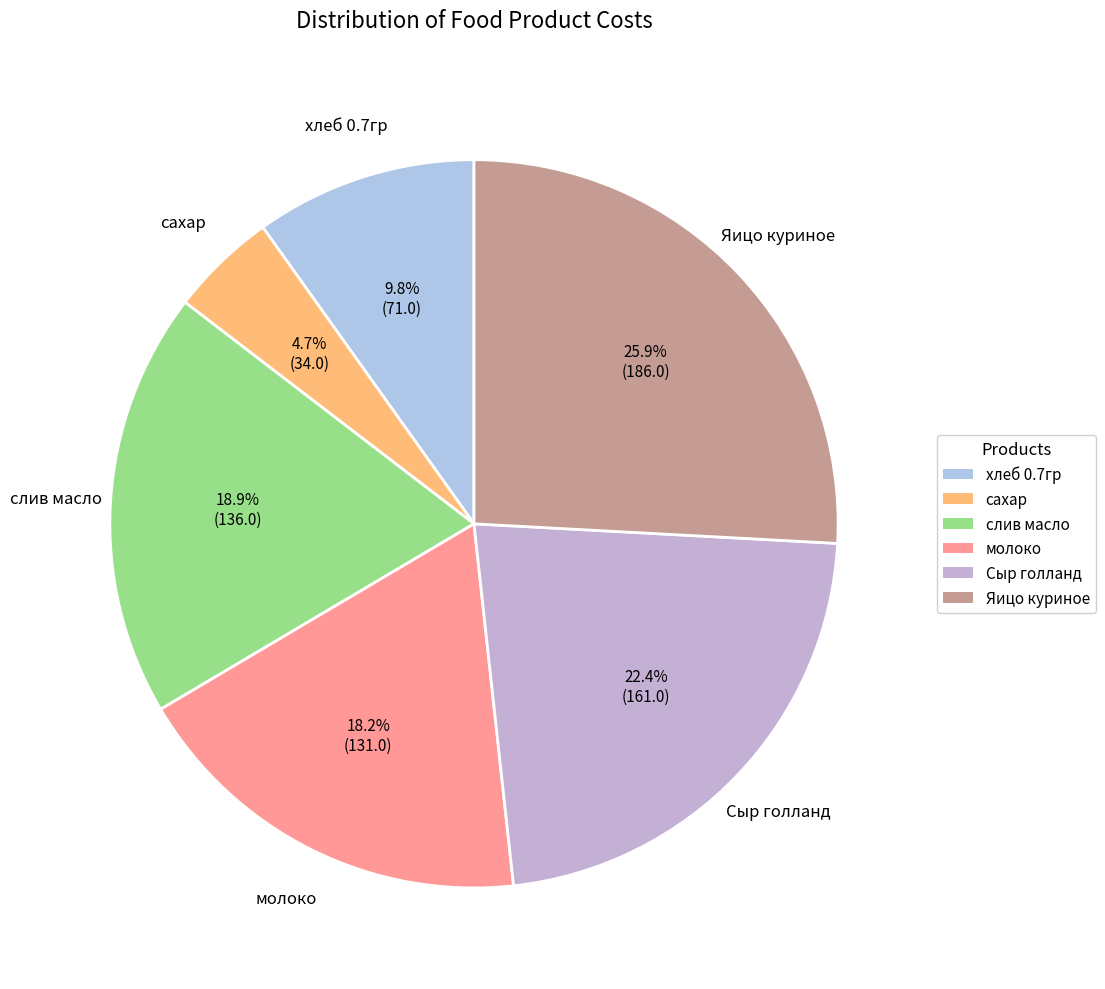

Rank the categories by value from lowest to highest.

сахар, хлеб 0.7гр, молоко, слив масло, Сыр голланд, Яицо куриное